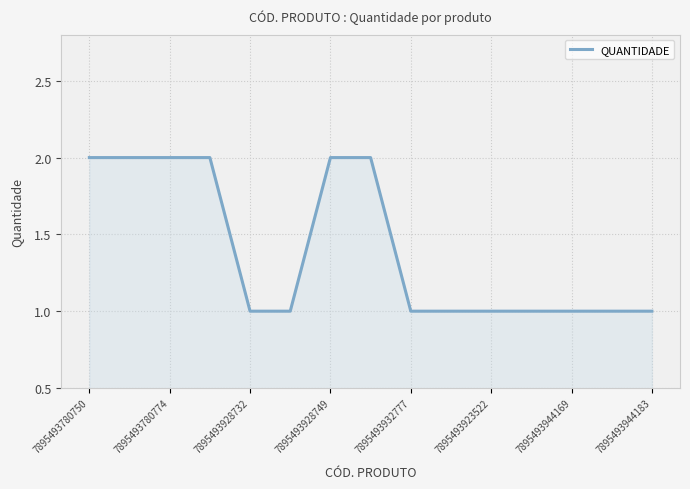

Count the number of categories in the chart.

15